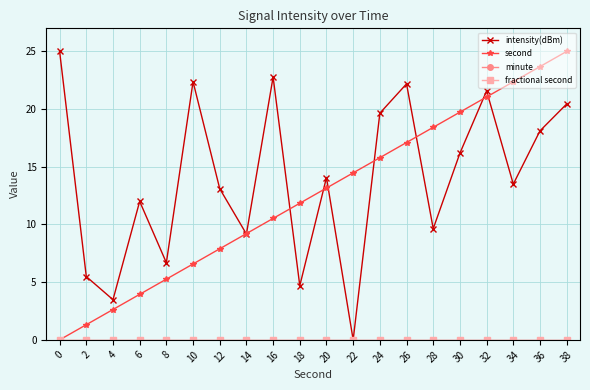

Which series has the largest total across all categories?

intensity(dBm)